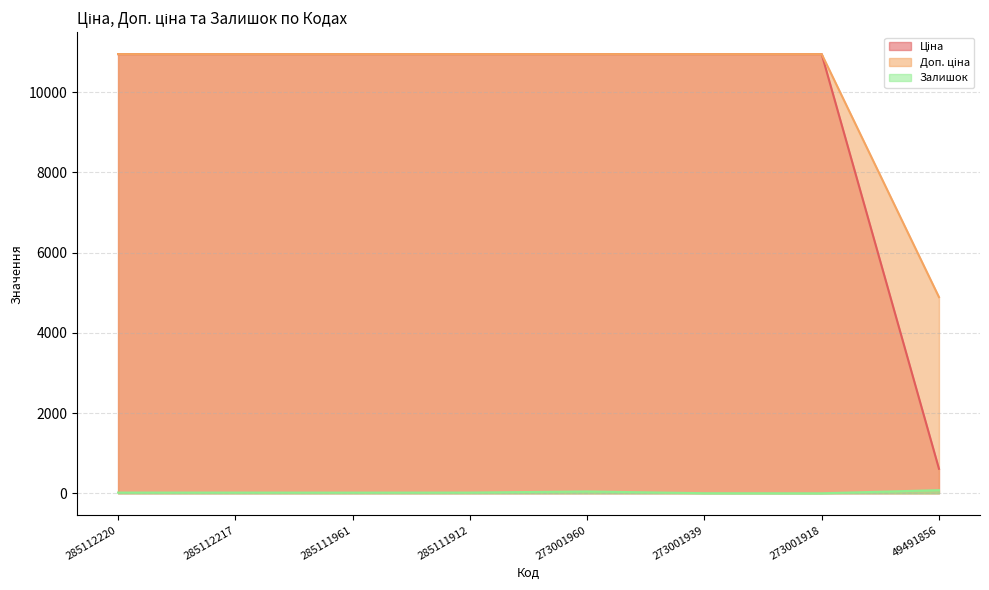

Count the number of data series in this chart.

3